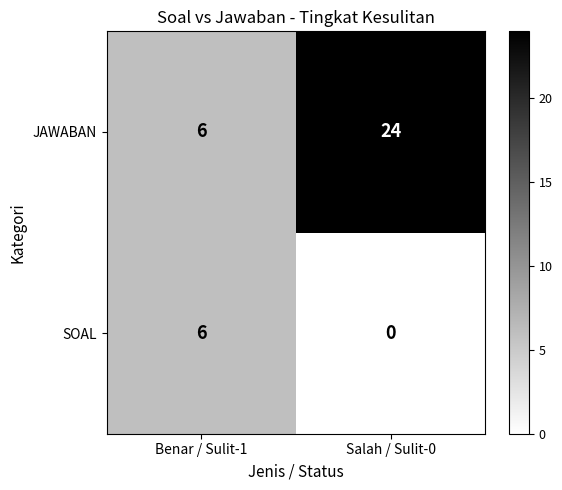

How many series are shown in this chart?

2